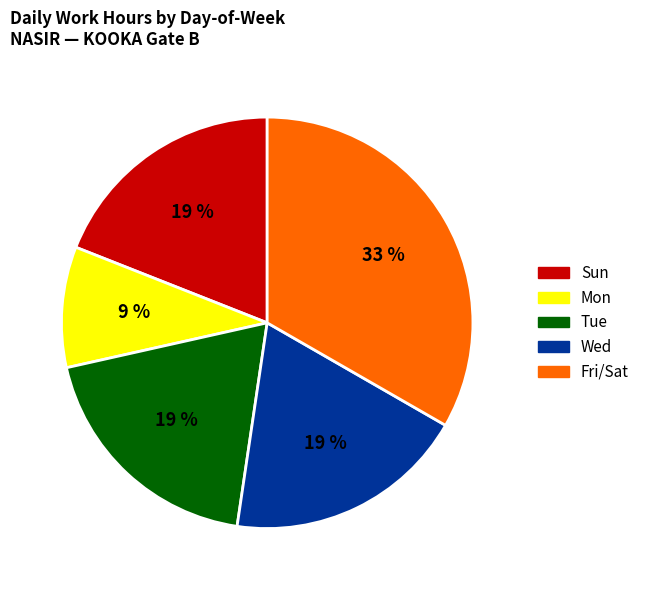

How many segments does this pie chart have?

5